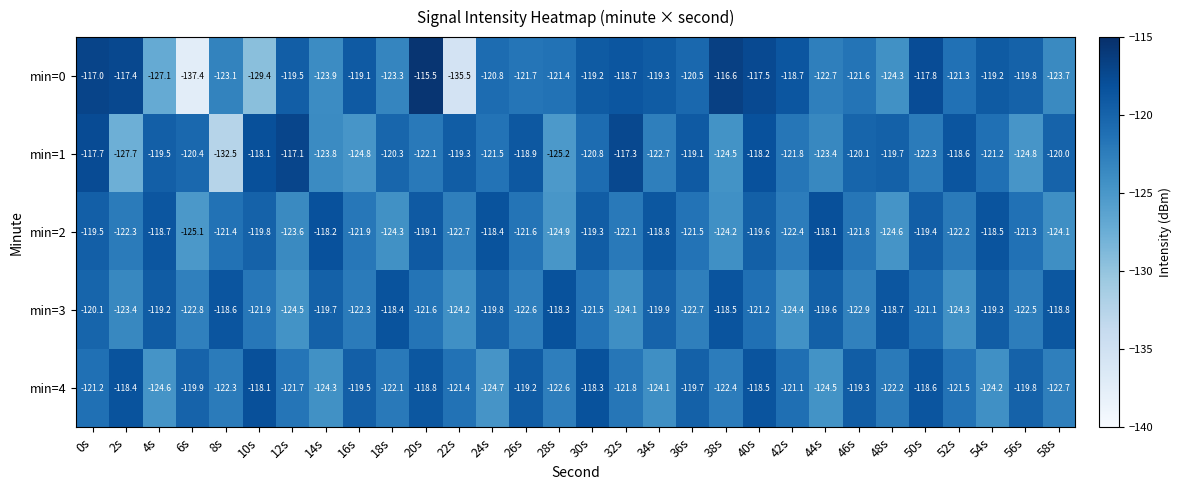

Rank the series at 30s from highest to lowest value.

min=4, min=0, min=2, min=1, min=3